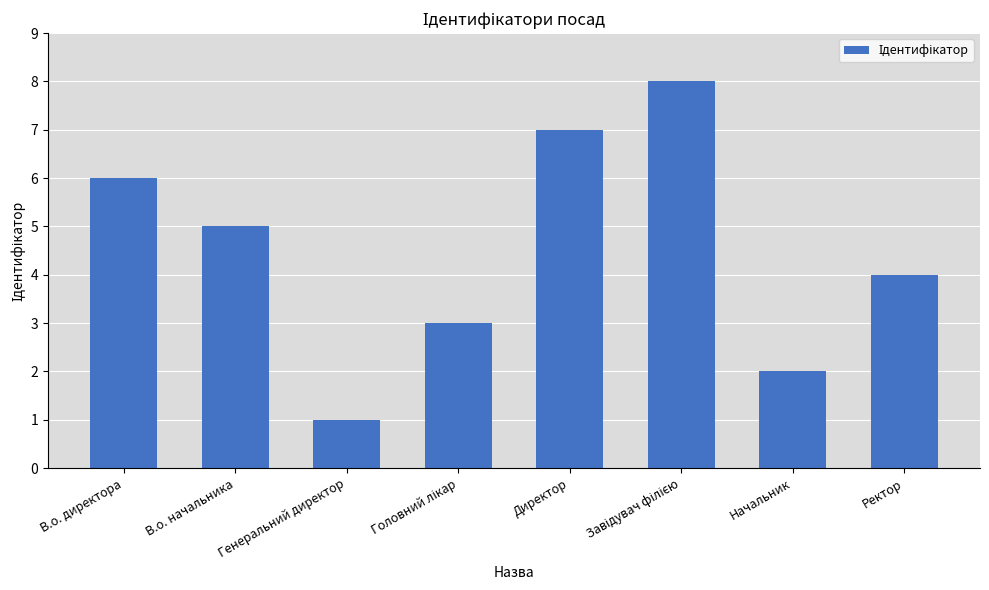

Which has a higher value, В.о. директора or Директор?

Директор